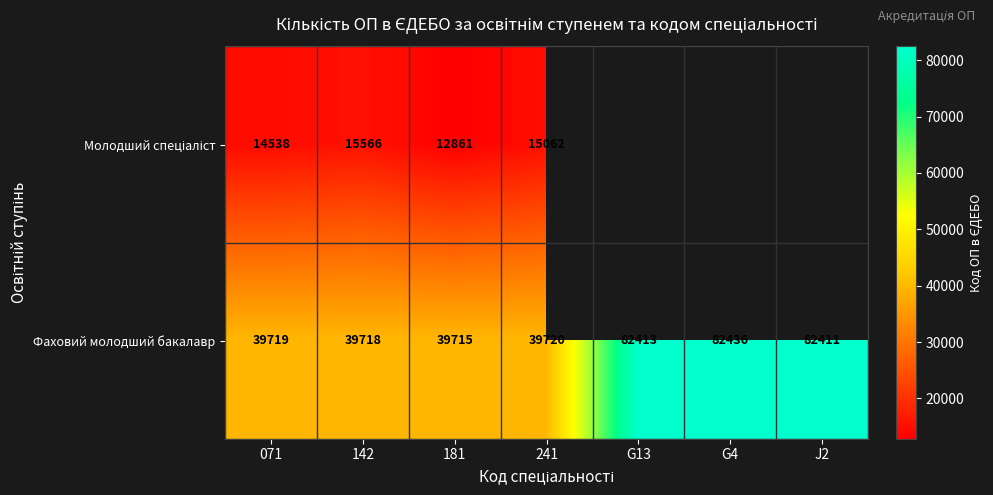

How many distinct data groups are displayed?

2